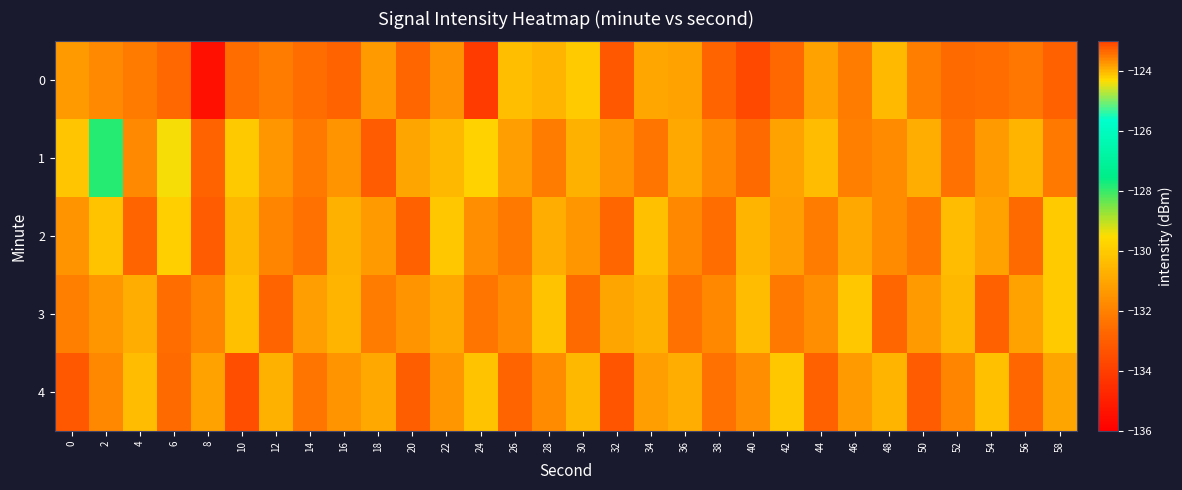

Which category has the lowest value across all series?

8